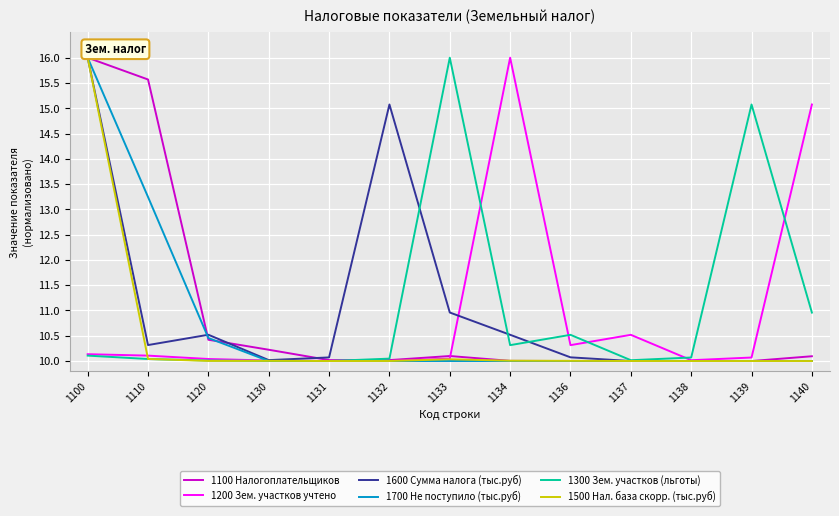

At which label does 1300 Зем. участков (льготы) reach its peak?

1133